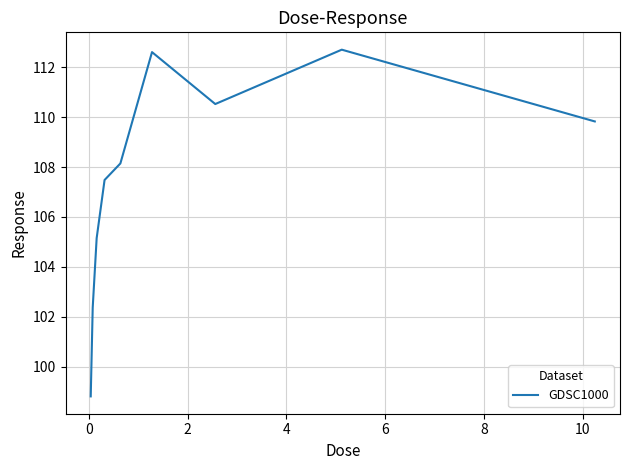

What is the maximum value shown in the chart?

112.7